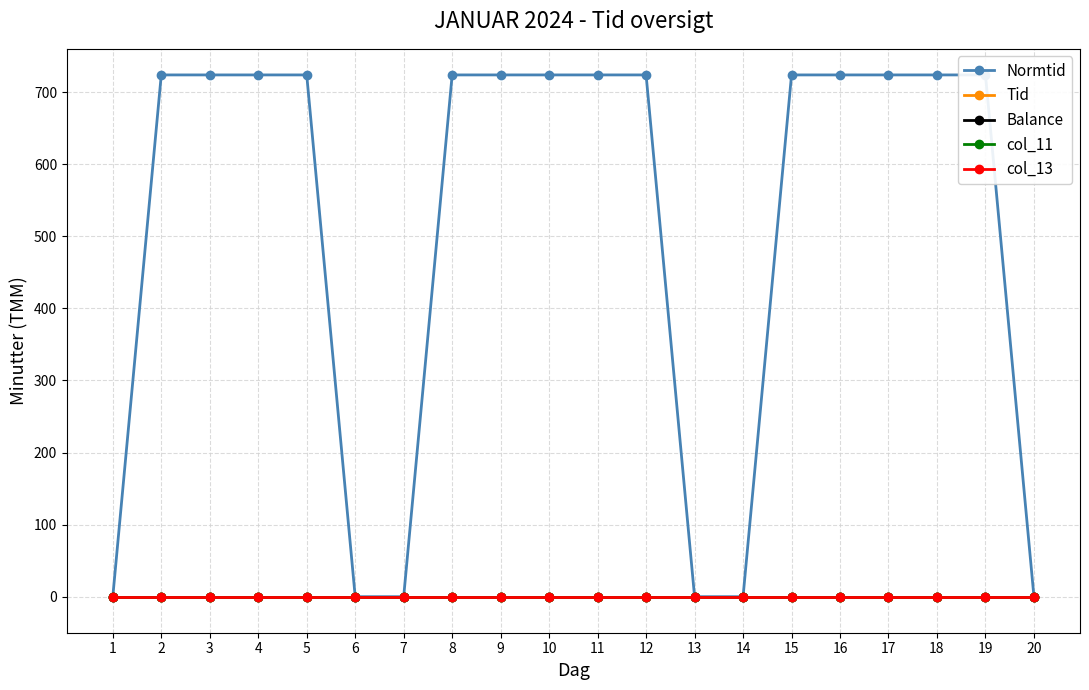

Reading left to right, extract all data points from this chart.

Normtid: 0	724	724	724	724	0	0	724	724	724	724	724	0	0	724	724	724	724	724	0
Tid: 0	0	0	0	0	0	0	0	0	0	0	0	0	0	0	0	0	0	0	0
Balance: 0	0	0	0	0	0	0	0	0	0	0	0	0	0	0	0	0	0	0	0
col_11: 0	0	0	0	0	0	0	0	0	0	0	0	0	0	0	0	0	0	0	0
col_13: 0	0	0	0	0	0	0	0	0	0	0	0	0	0	0	0	0	0	0	0